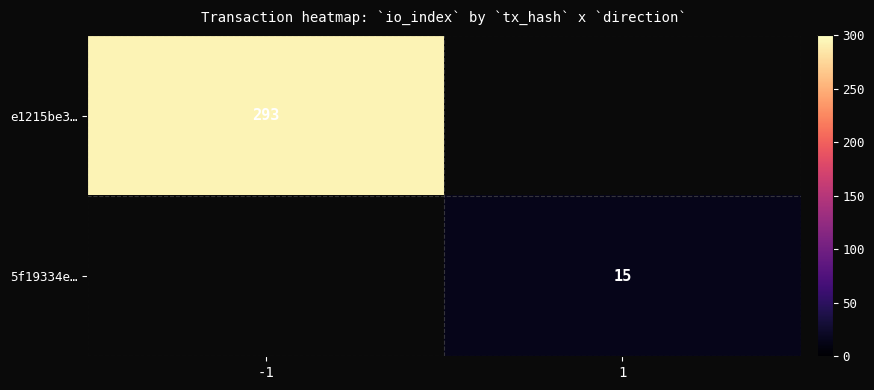

The e1215be3… series shows 77 at -1. True or false?

False